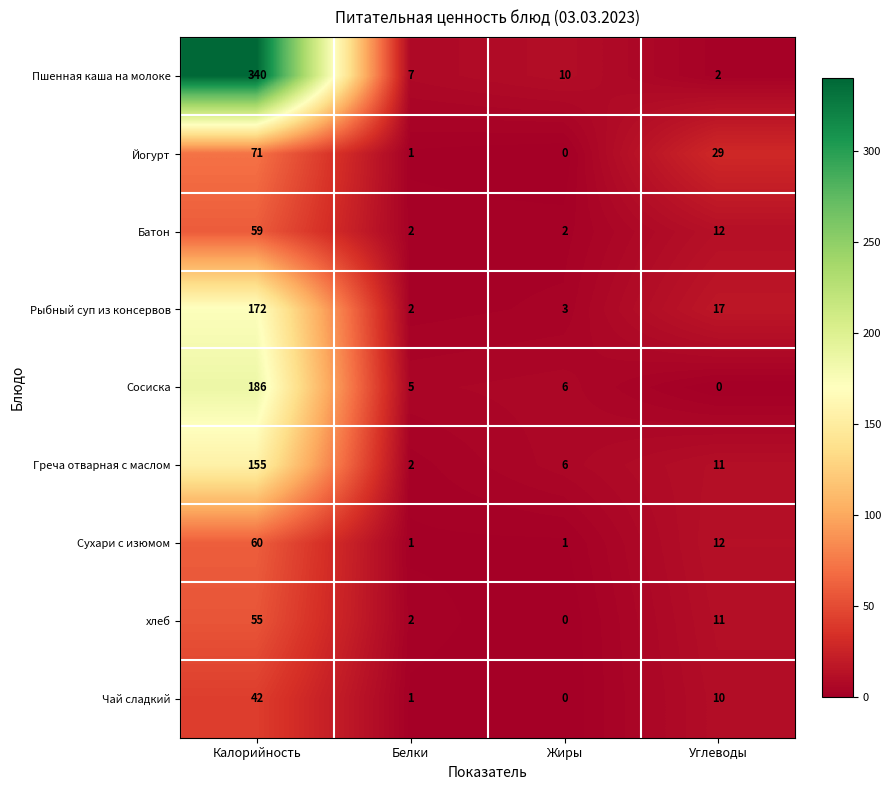

Rank the series by their maximum value, from lowest to highest.

Чай сладкий, хлеб, Батон, Сухари с изюмом, Йогурт, Греча отварная с маслом, Рыбный суп из консервов, Сосиска, Пшенная каша на молоке